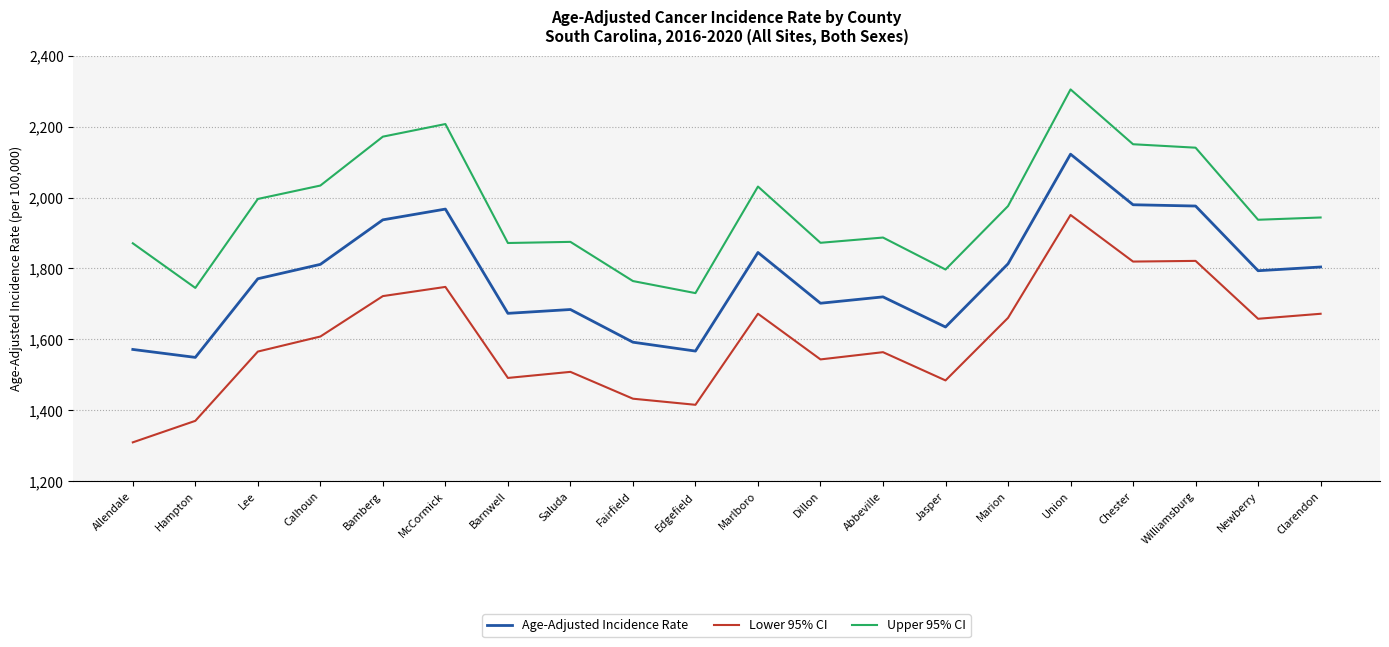

The value of Age-Adjusted Incidence Rate at Bamberg is 452.4. True or false?

False